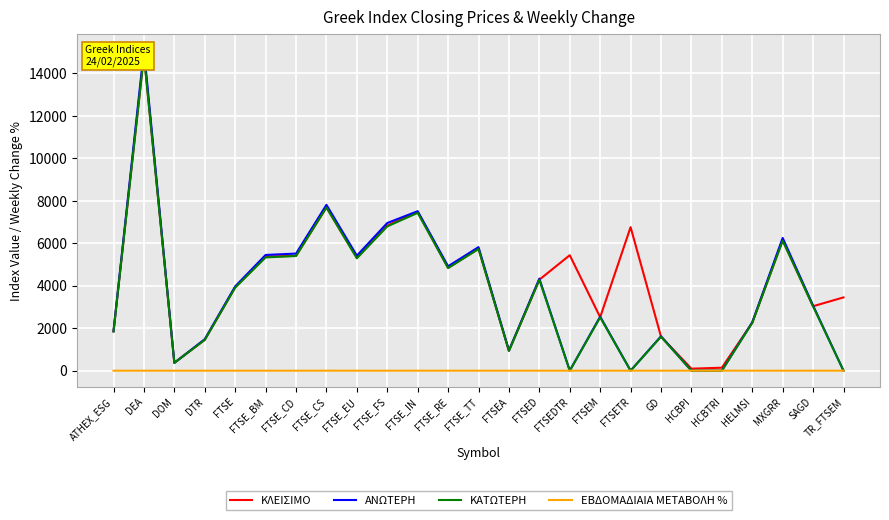

List the series in order of their peak value, lowest first.

ΕΒΔΟΜΑΔΙΑΙΑ ΜΕΤΑΒΟΛΗ %, ΚΑΤΩΤΕΡΗ, ΚΛΕΙΣΙΜΟ, ΑΝΩΤΕΡΗ